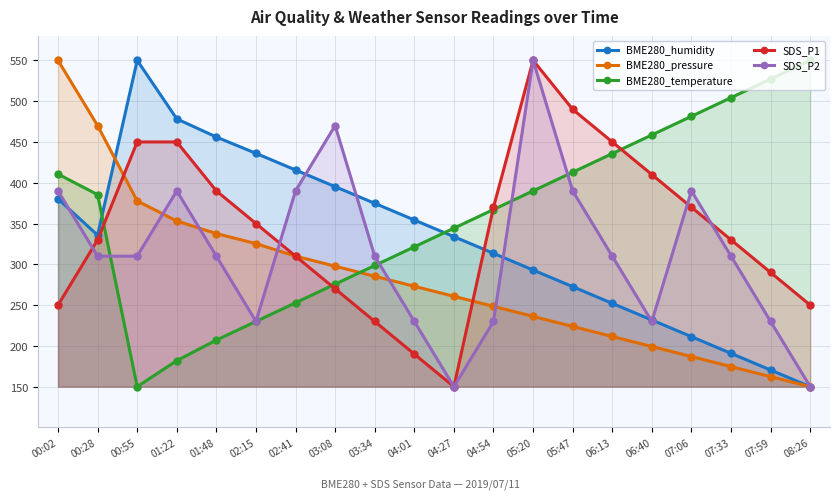

True or false: BME280_pressure has a value of 310.0 at 02:41.

True